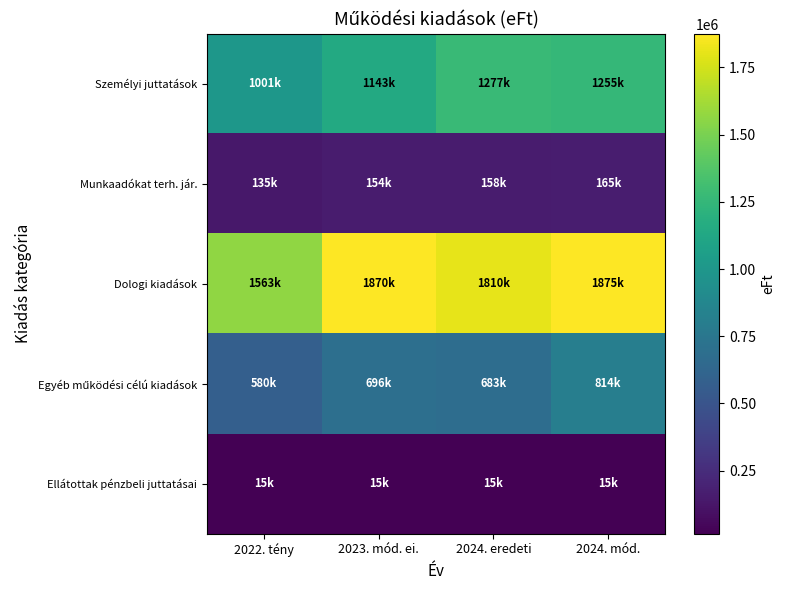

What is the total value across all series at 2023. mód. ei.?

3877443